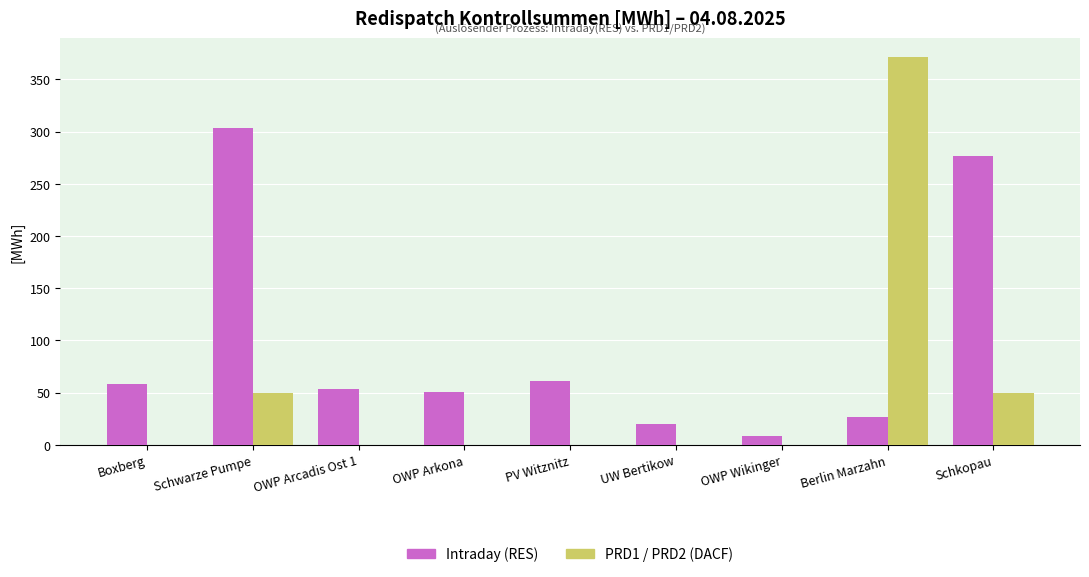

Which category has the highest value in the Intraday (RES) series?

Schwarze Pumpe